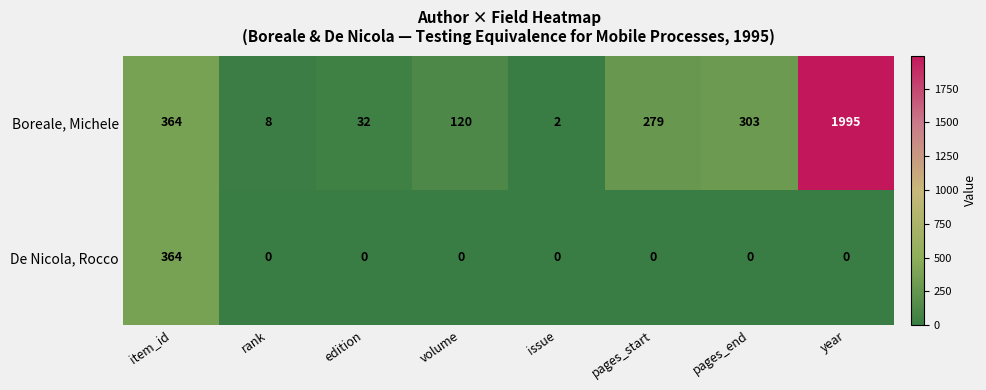

Reading left to right, what are all the values shown in this chart?

Boreale, Michele: 364	8	32	120	2	279	303	1995
De Nicola, Rocco: 364	0	0	0	0	0	0	0